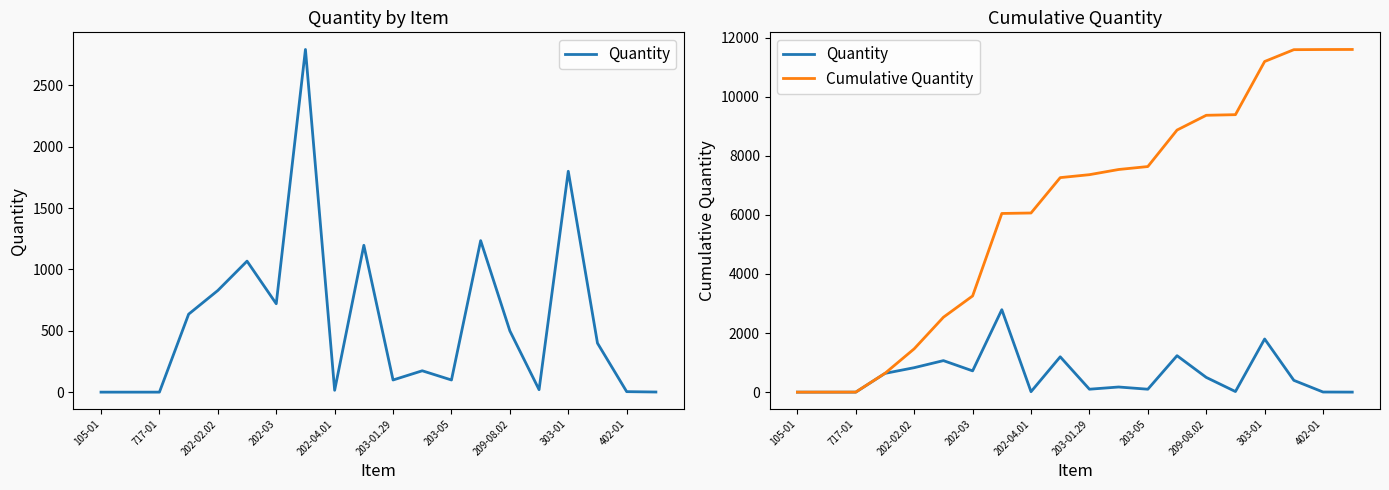

What is the average value of the Cumulative Quantity series?

6171.9